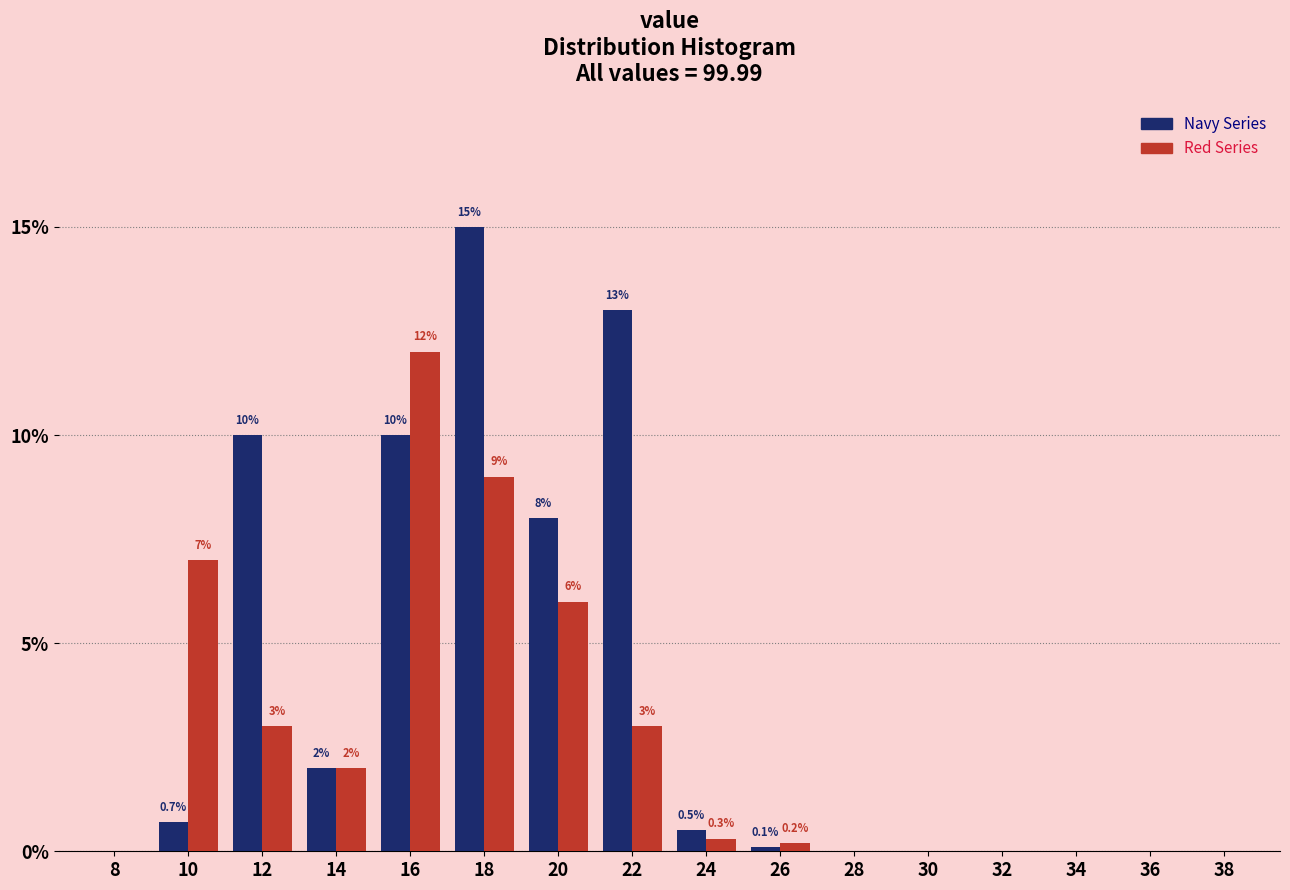

Reading right to left, transcribe all the data shown in this chart.

Navy Series: 38=0.0	36=0.0	34=0.0	32=0.0	30=0.0	28=0.0	26=0.1	24=0.5	22=13.0	20=8.0	18=15.0	16=10.0	14=2.0	12=10.0	10=0.7	8=0.0
Red Series: 38=0.0	36=0.0	34=0.0	32=0.0	30=0.0	28=0.0	26=0.2	24=0.3	22=3.0	20=6.0	18=9.0	16=12.0	14=2.0	12=3.0	10=7.0	8=0.0